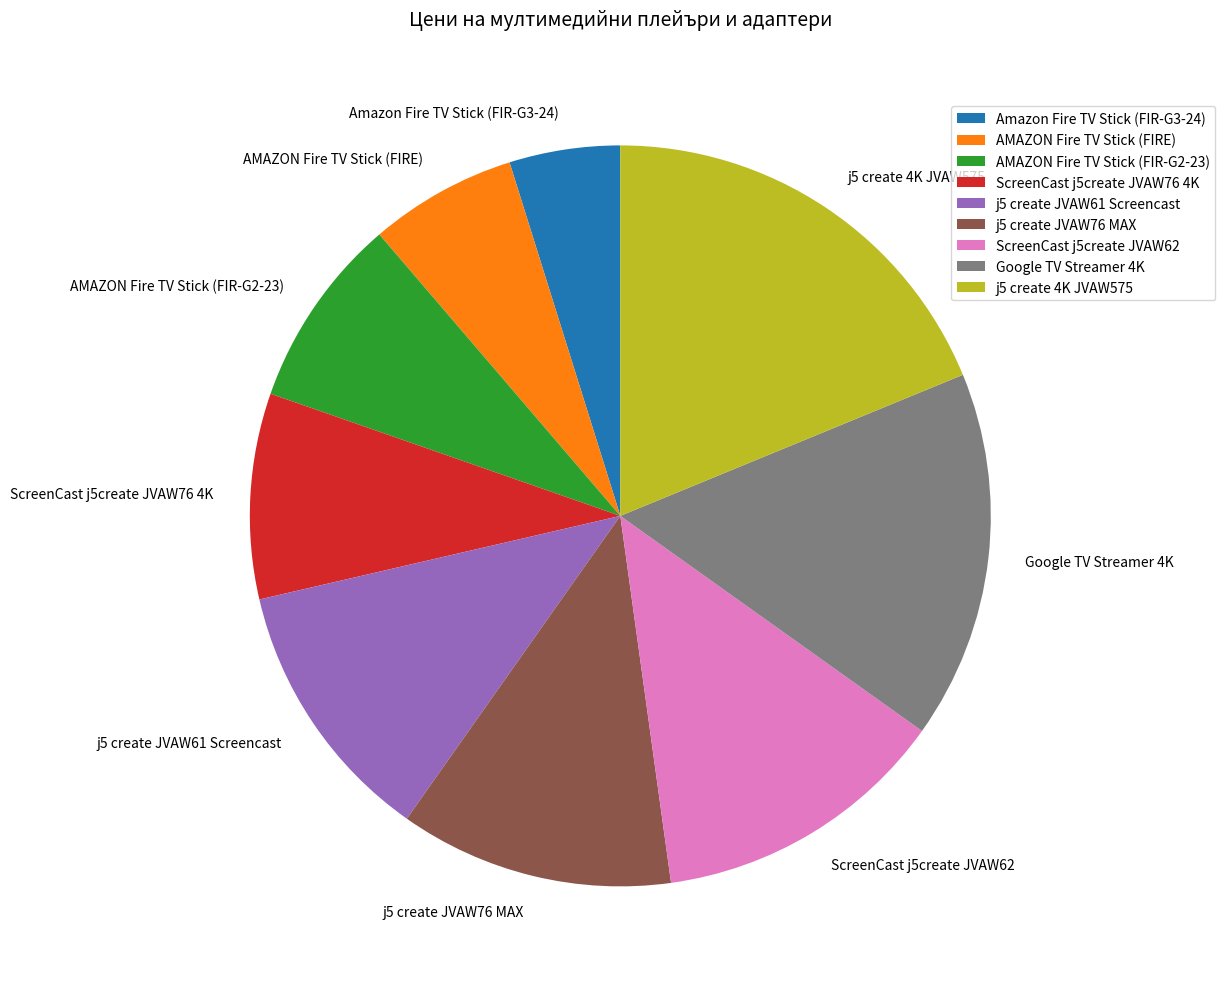

Is there a majority slice in this chart?

No